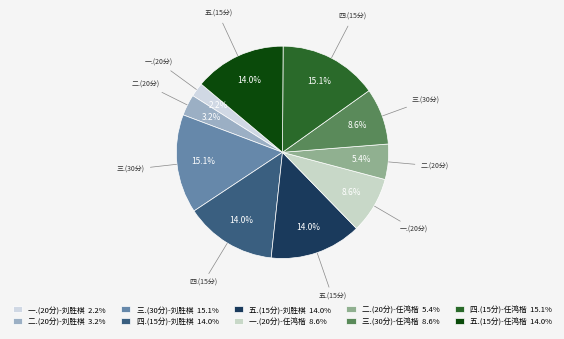

What percentage is the 一.(20分)-任鸿楷 slice, to the nearest percent?

9%